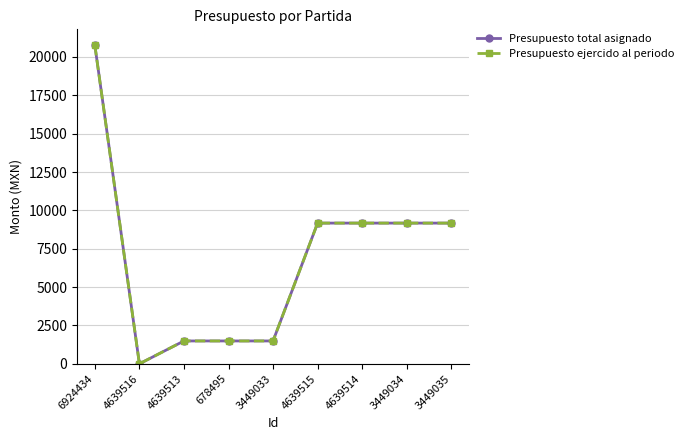

List the series in order of their peak value, lowest first.

Presupuesto total asignado, Presupuesto ejercido al periodo